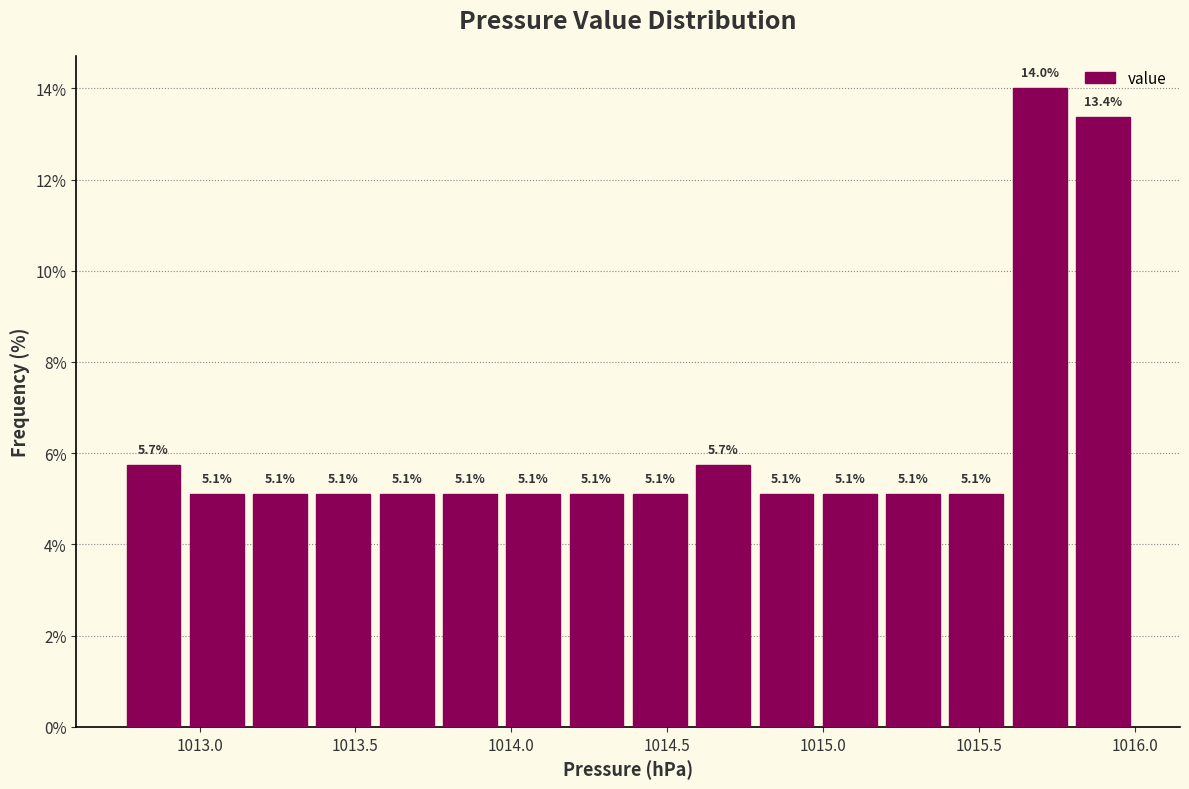

Reading left to right, list every bar in this chart as the range it spans on the x-axis followed by its height. The bar edges are not printed on the chart, so give them approximately, as read against the axis.

1012.75 to 1012.95: 5.7
1012.95 to 1013.15: 5.1
1013.15 to 1013.35: 5.1
1013.35 to 1013.55: 5.1
1013.55 to 1013.75: 5.1
1013.75 to 1013.95: 5.1
1013.95 to 1014.15: 5.1
1014.15 to 1014.40: 5.1
1014.40 to 1014.60: 5.1
1014.60 to 1014.80: 5.7
1014.80 to 1015.00: 5.1
1015.00 to 1015.20: 5.1
1015.20 to 1015.40: 5.1
1015.40 to 1015.60: 5.1
1015.60 to 1015.80: 14.0
1015.80 to 1016.00: 13.4